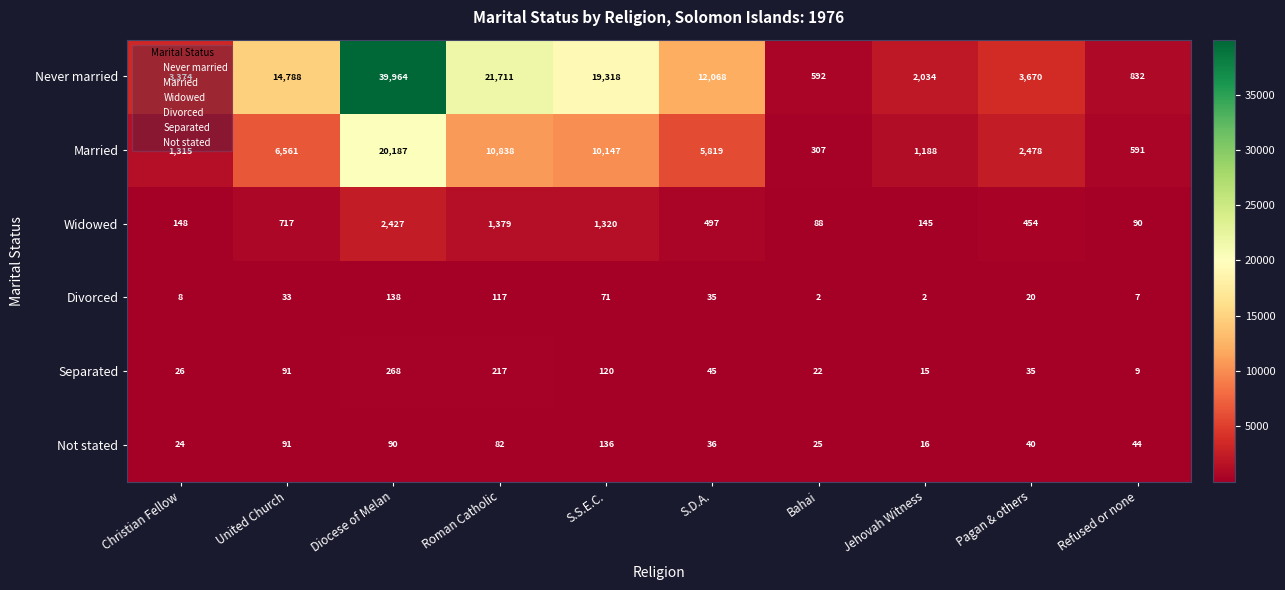

Which series has the largest total across all categories?

Never married